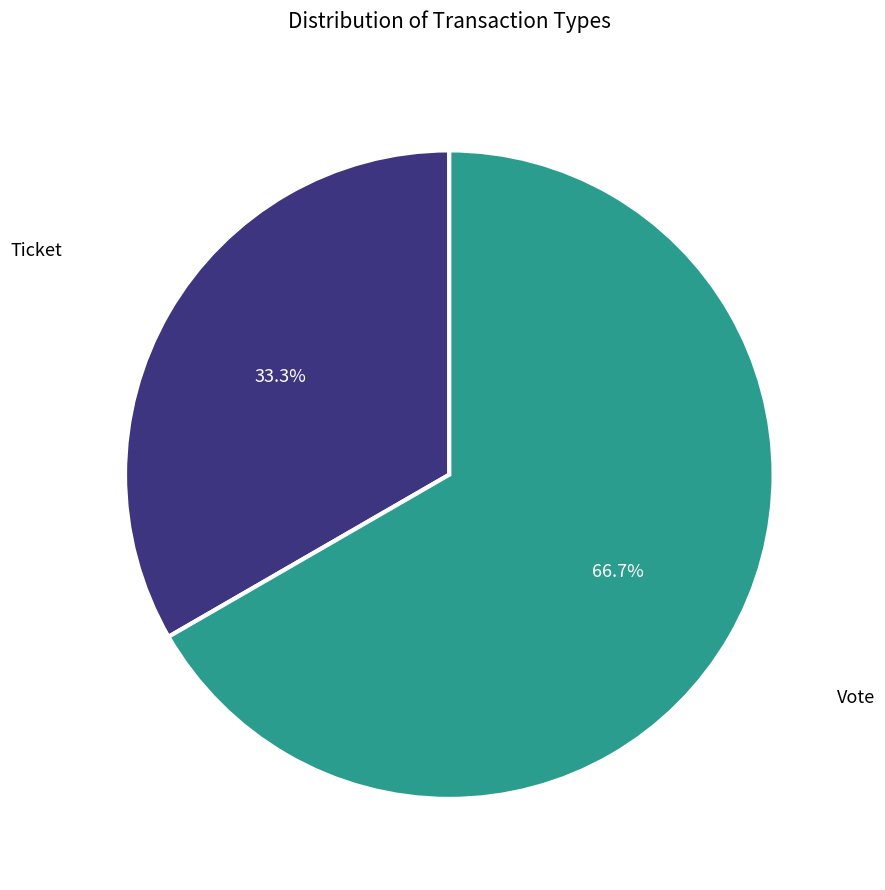

Between Vote and Ticket, which is larger?

Vote